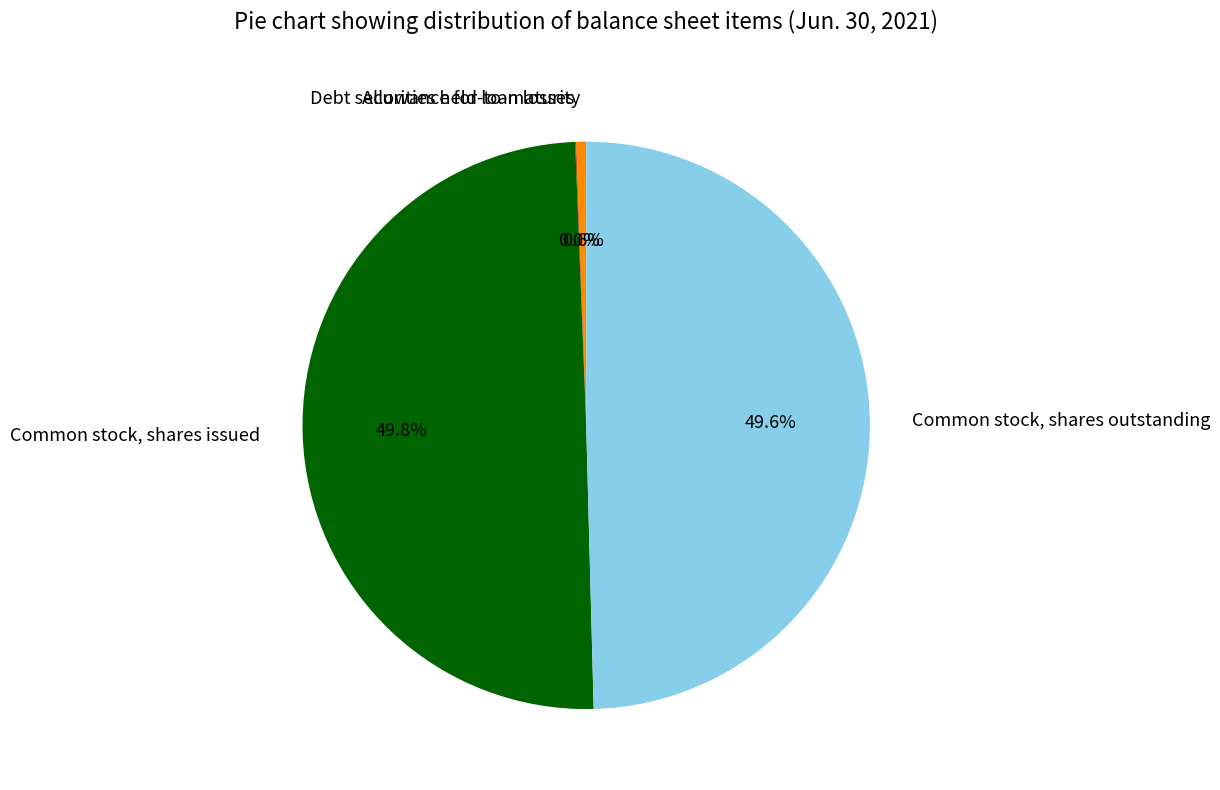

To the nearest percent, what portion does Common stock, shares outstanding represent?

50%